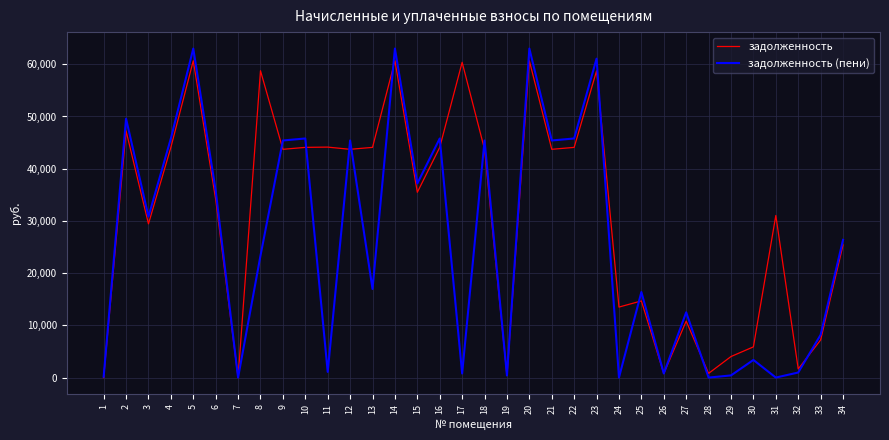

What is the maximum value shown in the chart?

63004.8